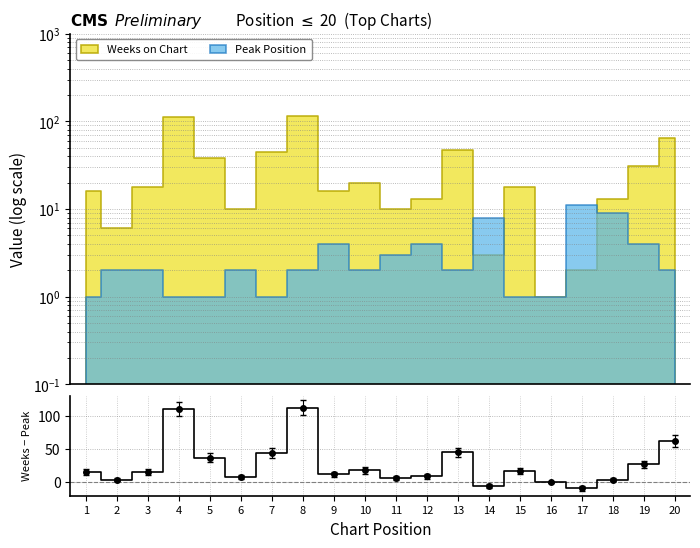

What is the maximum value shown in the chart?

112